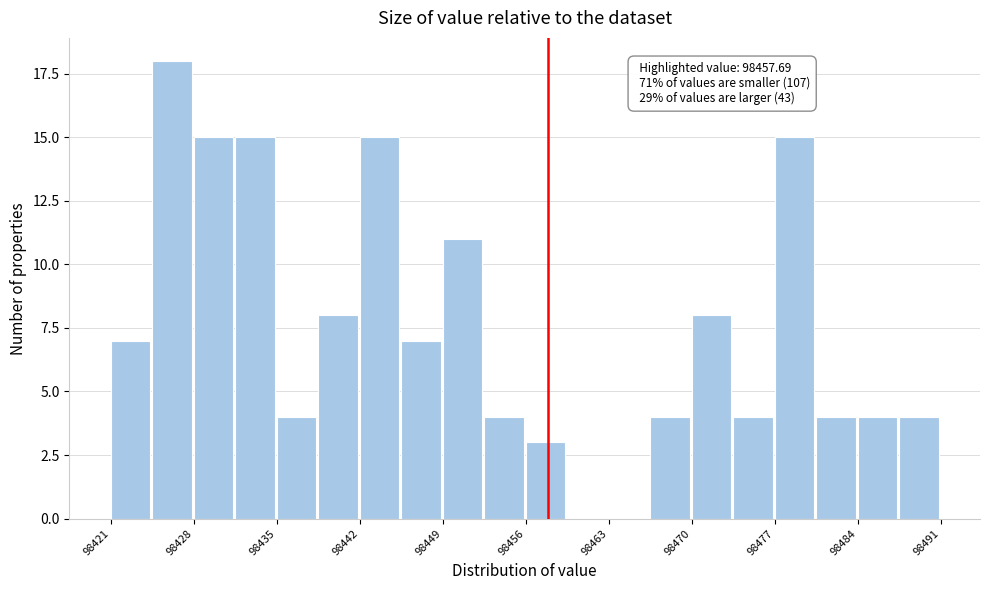

Around what value on the x-axis is the tallest bar? Give the approximate position of its centre, as read against the axis.

98426